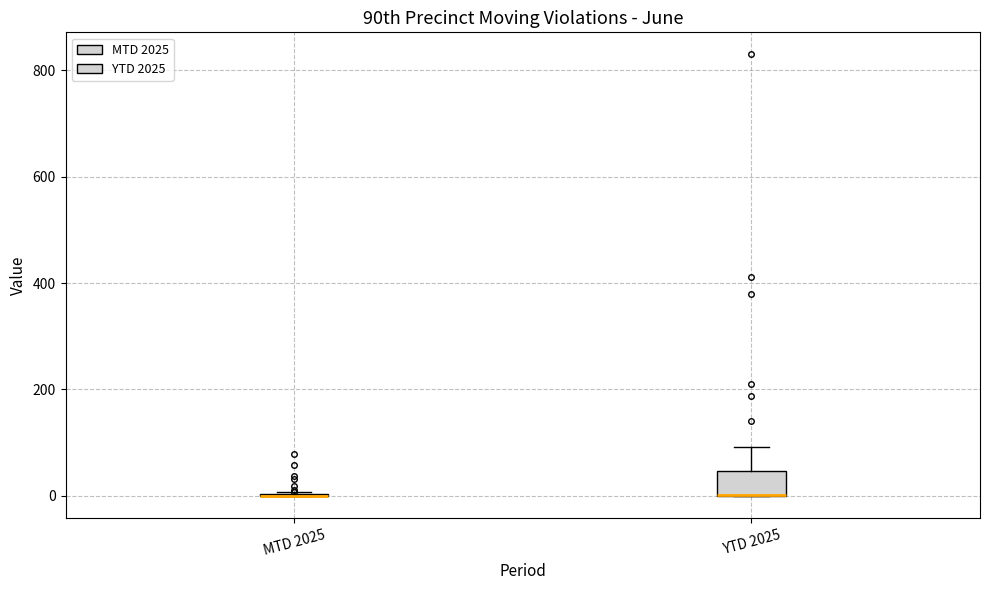

Which box is the tallest, from its lower edge to its upper edge?

YTD 2025